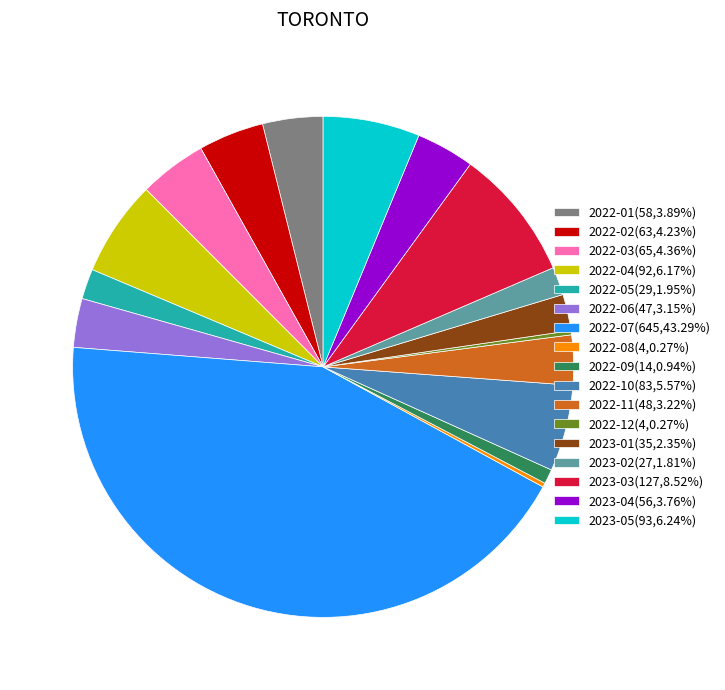

Does any single category account for the majority?

No